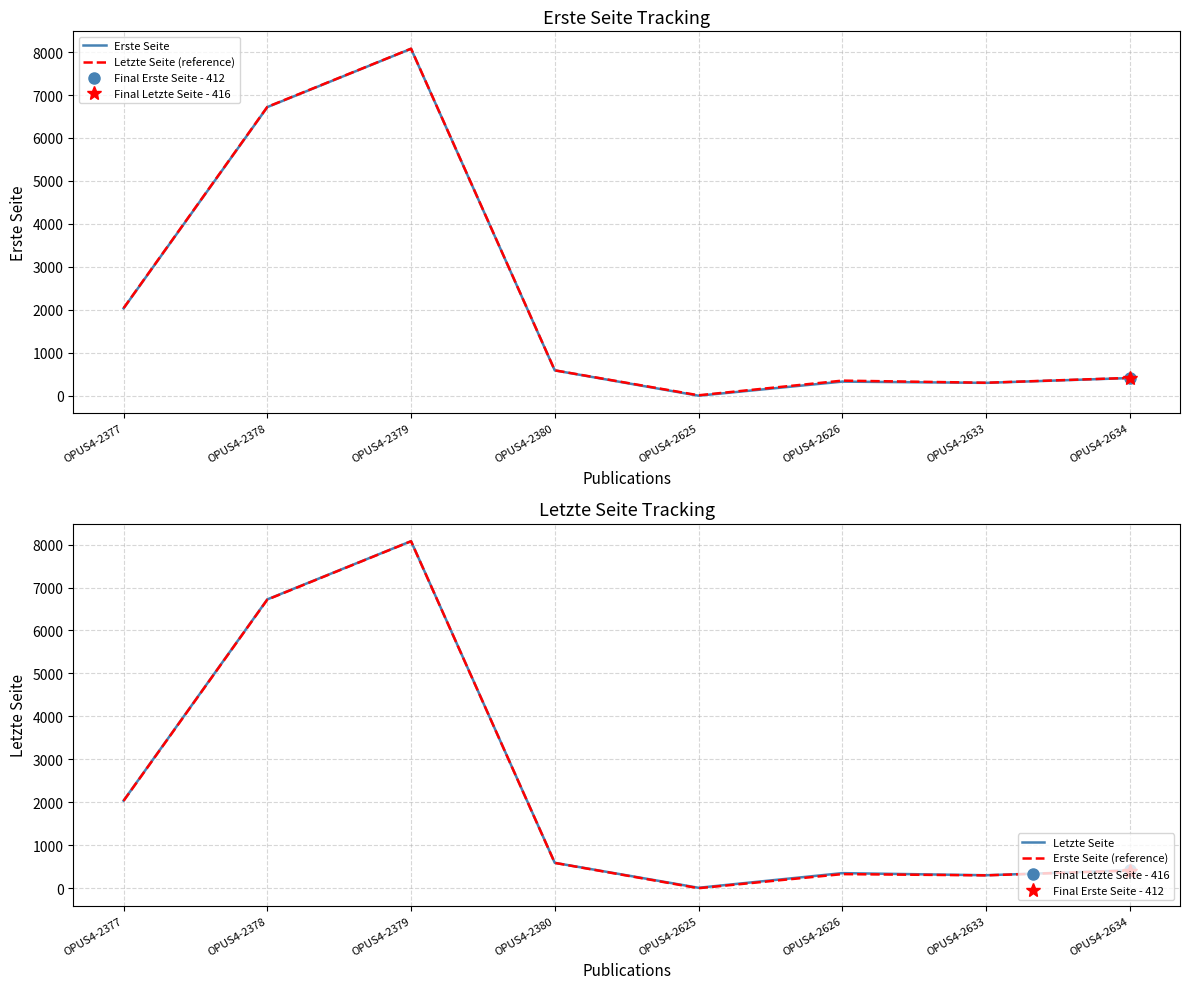

True or false: Letzte Seite (reference) and Erste Seite cross at least once.

False